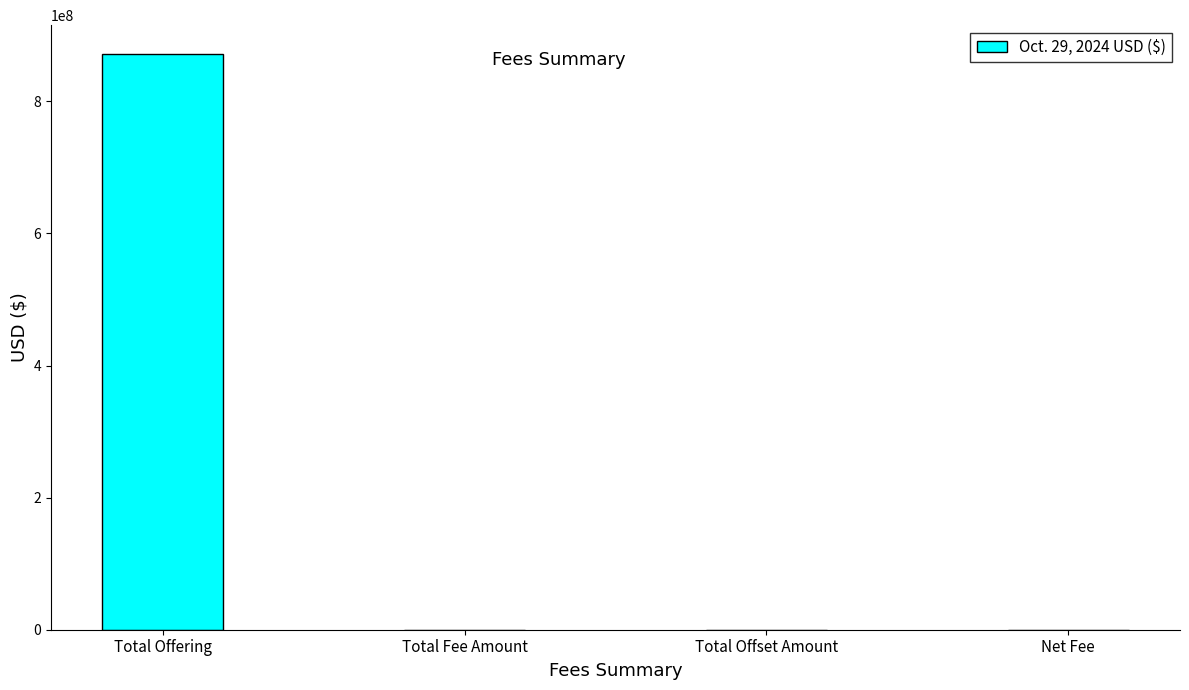

Which category has the highest value across all series?

Total Offering